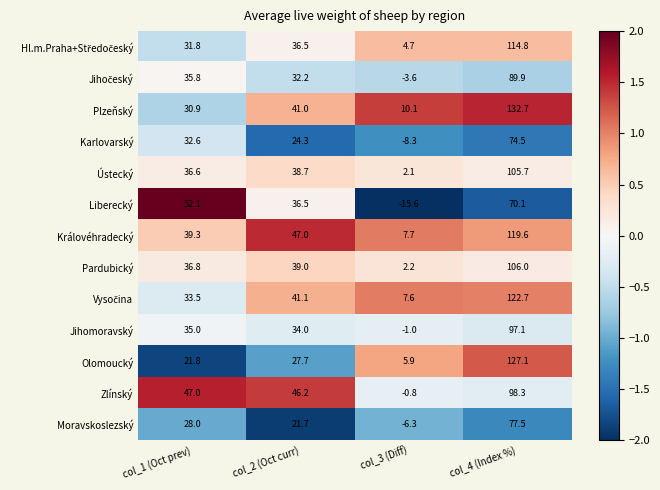

What is the average value of the Moravskoslezský series?

30.2